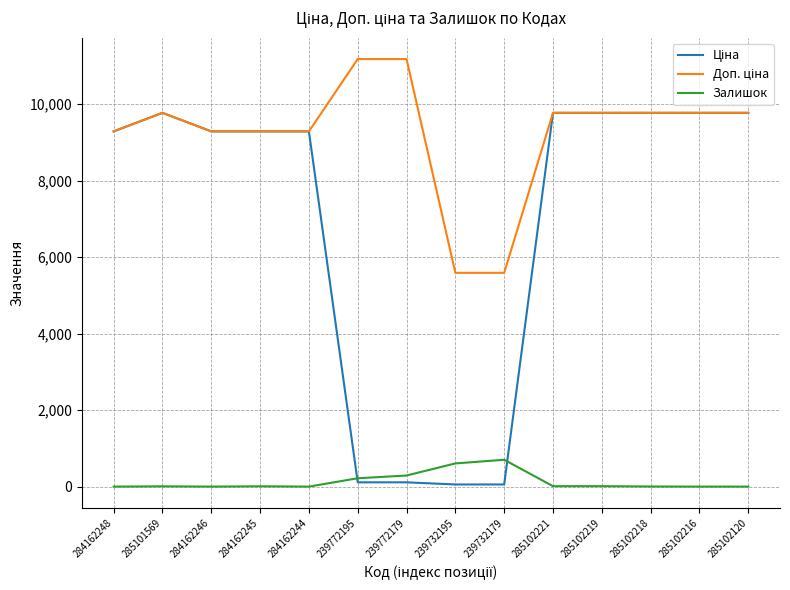

What position from the left is 239772179?

7